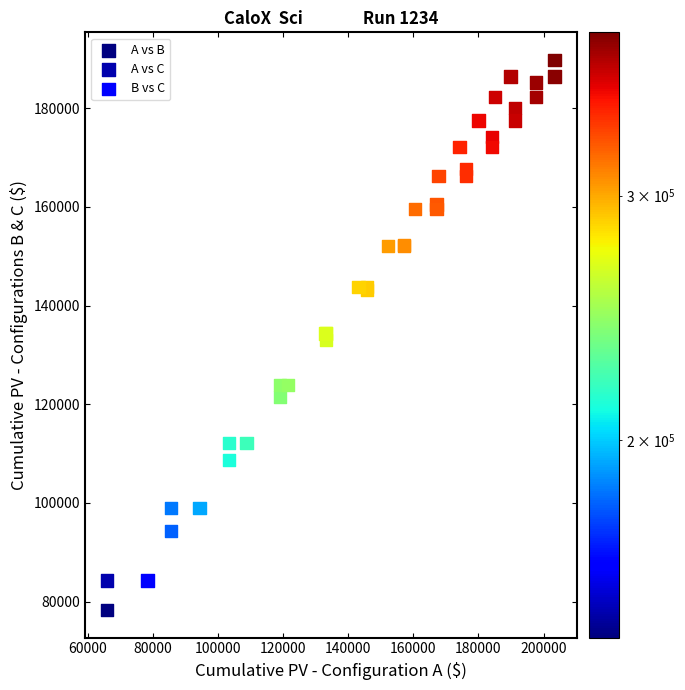

Which series reaches the minimum Y coordinate?

A vs B